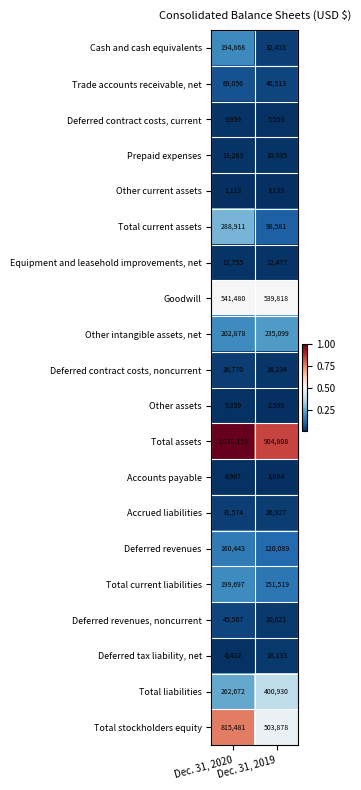

The Cash and cash equivalents series shows 292905 at Dec. 31, 2020. True or false?

False